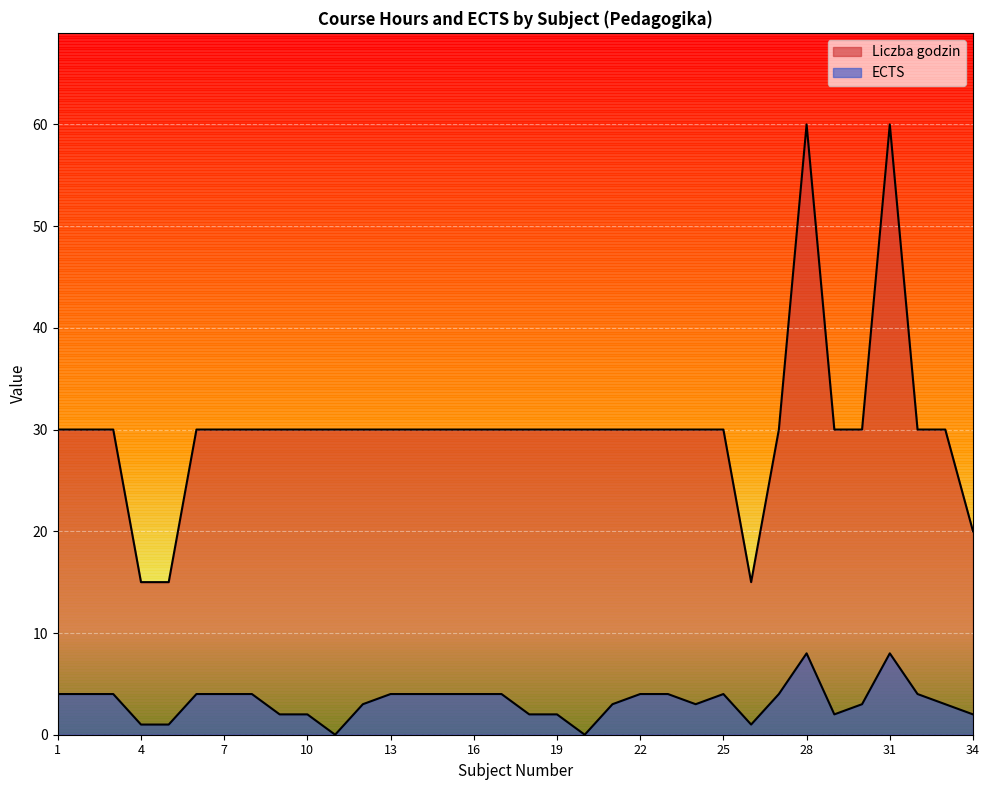

Which series has the widest spread of values?

Liczba godzin